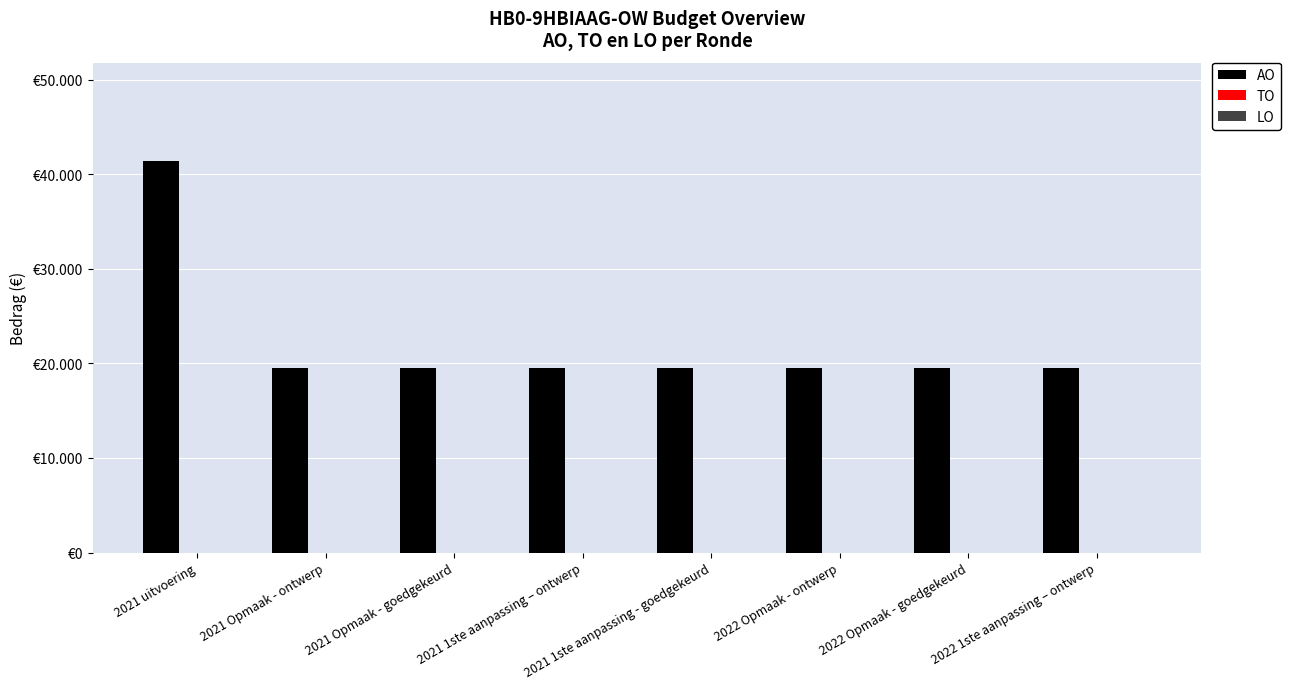

Does the chart contain any negative values?

No